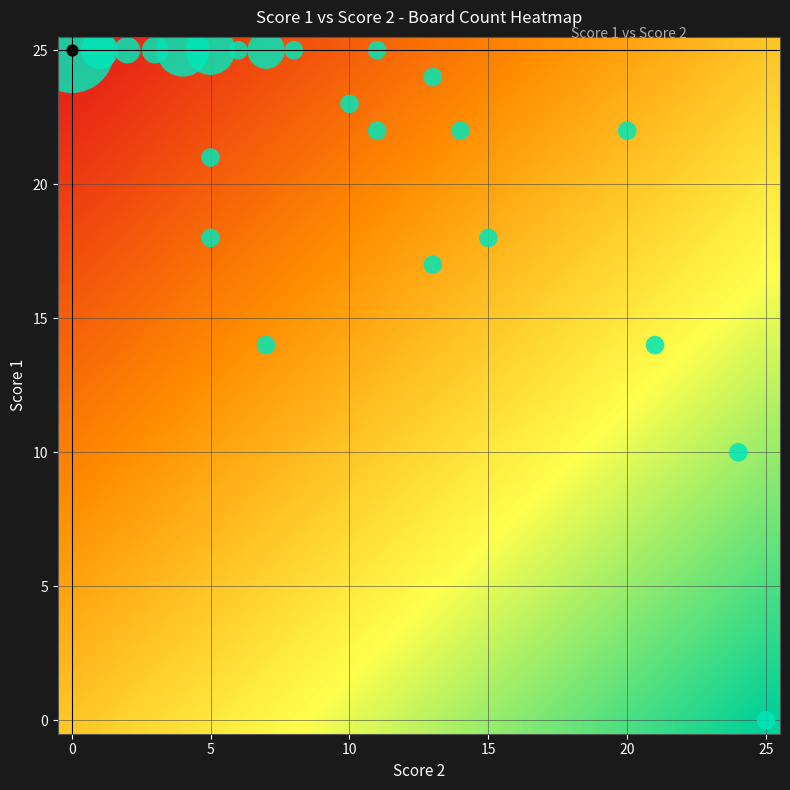

At which category is the sum across all series the highest?

25